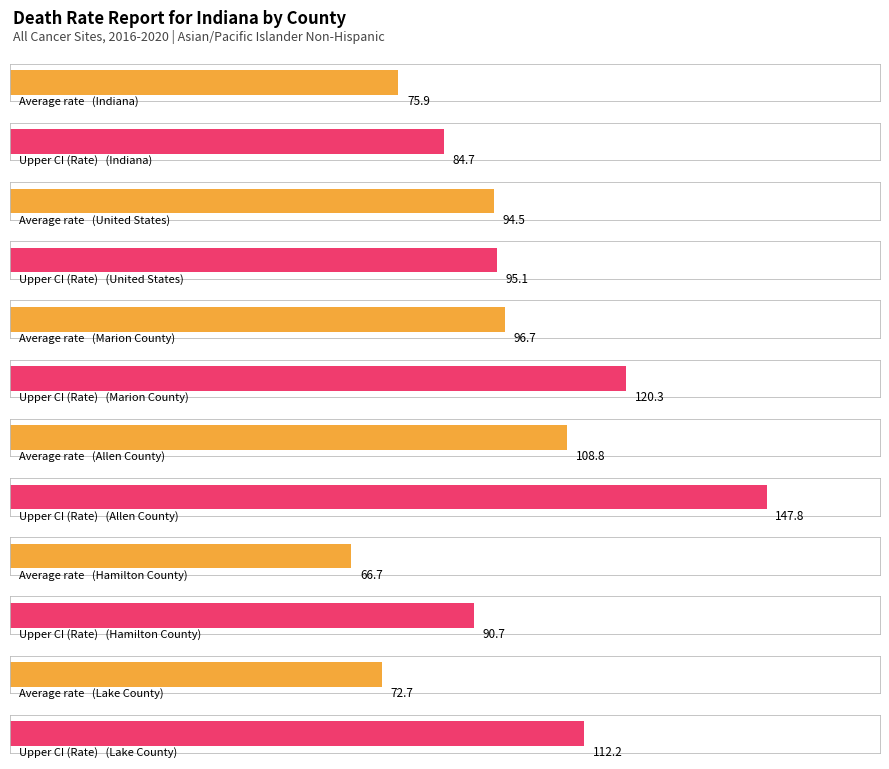

Which series has the largest total across all categories?

Upper CI